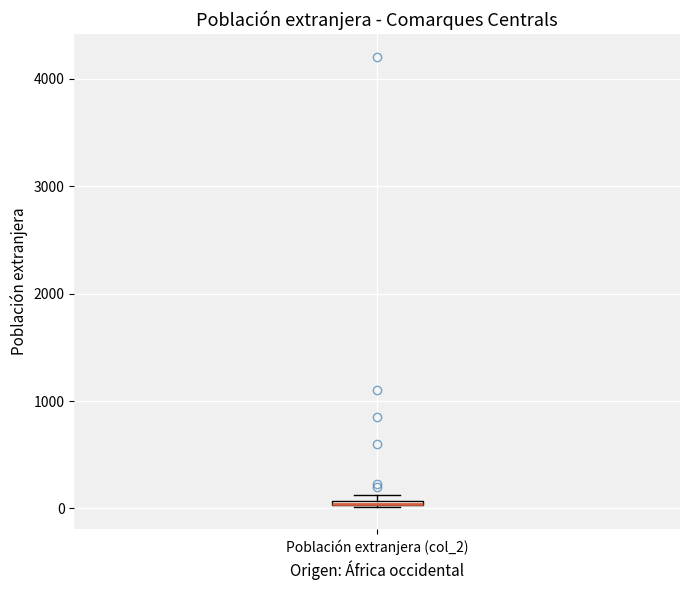

Where is the lower edge of the box for Población extranjera (col_2) on the y-axis? The values are not printed on the chart, so give them approximately, as read against the axis.

0